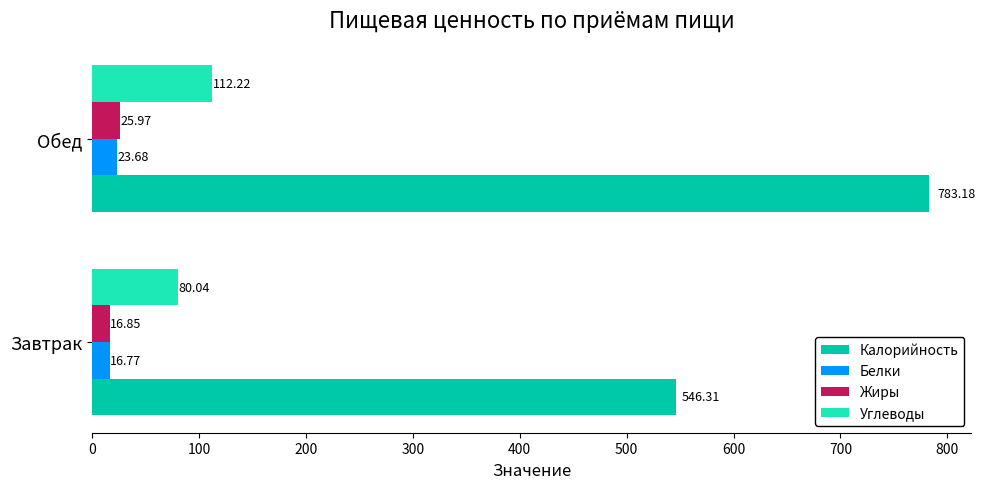

What is the smallest value displayed?

16.8